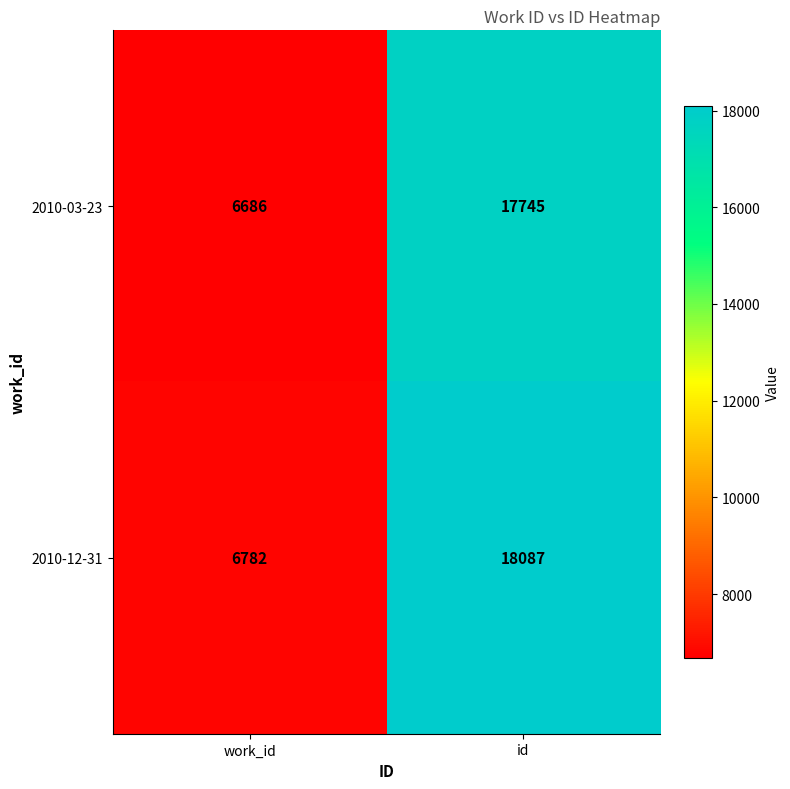

What is the sum of all 2010-12-31 values?

24869